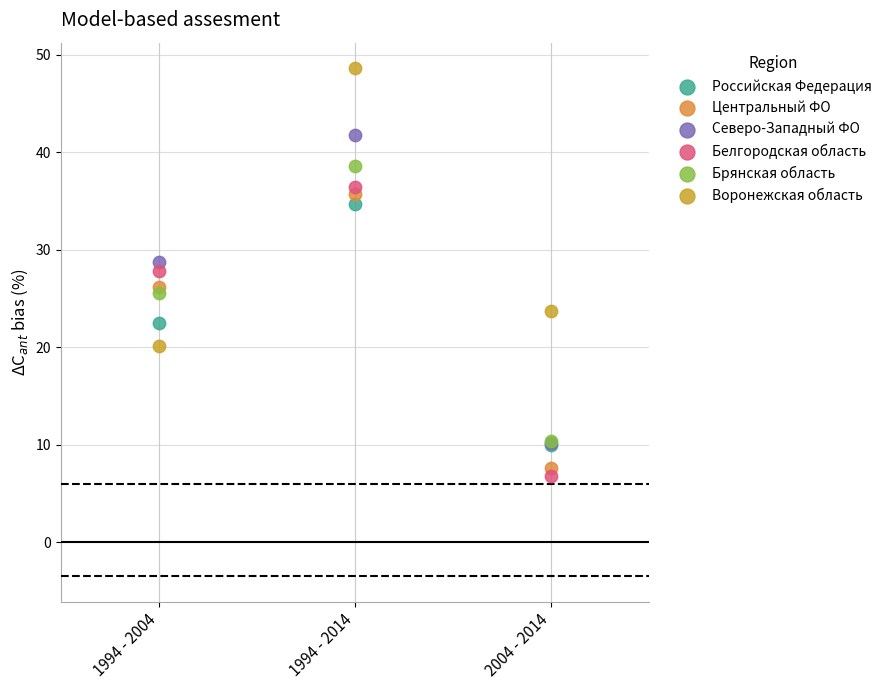

In the Воронежская область series, what Y value is closest to 34?

23.7